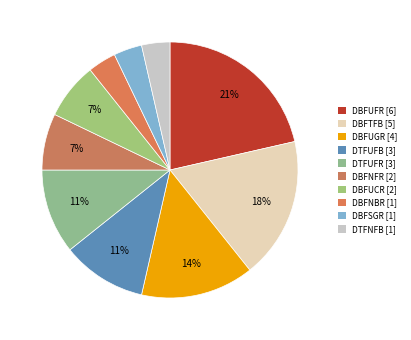

Count the number of slices in the pie.

10